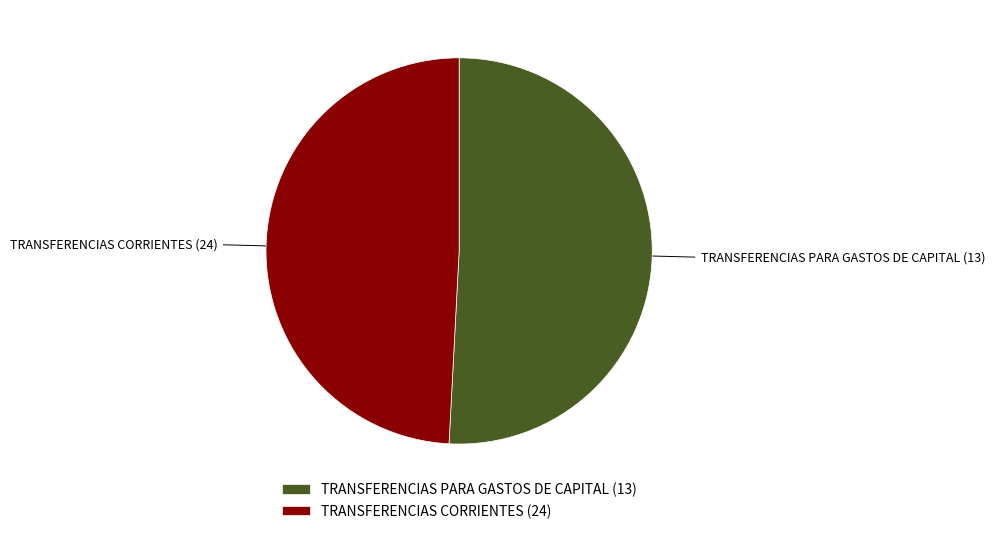

Is it true that TRANSFERENCIAS PARA GASTOS DE CAPITAL (13) is 51% of the pie?

True